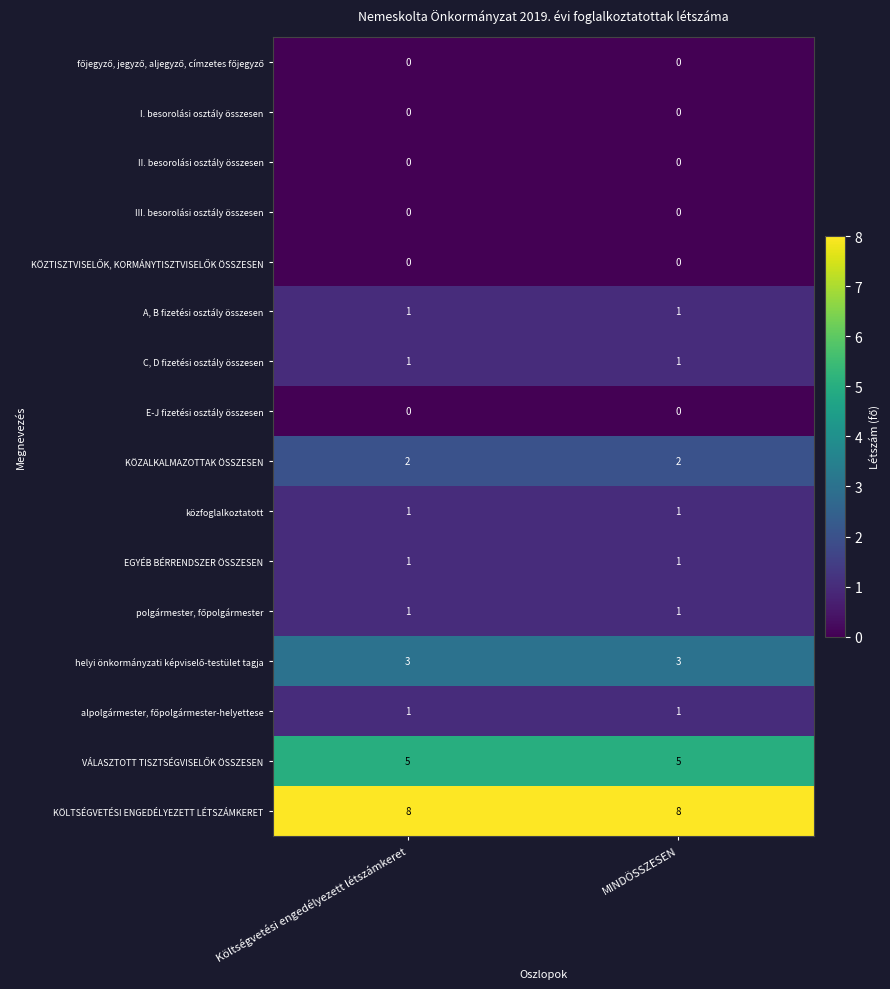

How many series are shown in this chart?

16